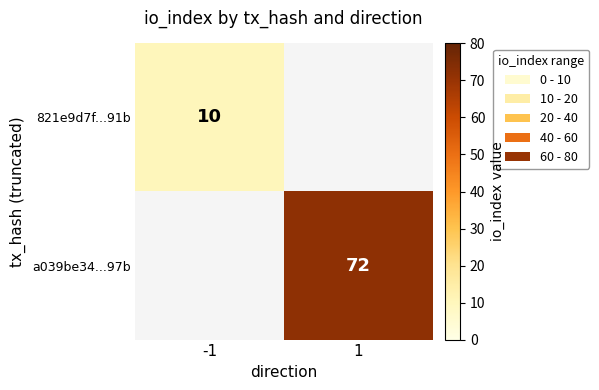

Is the value of a039be34...97b at 1 greater than the value of 821e9d7f...91b at -1?

Yes